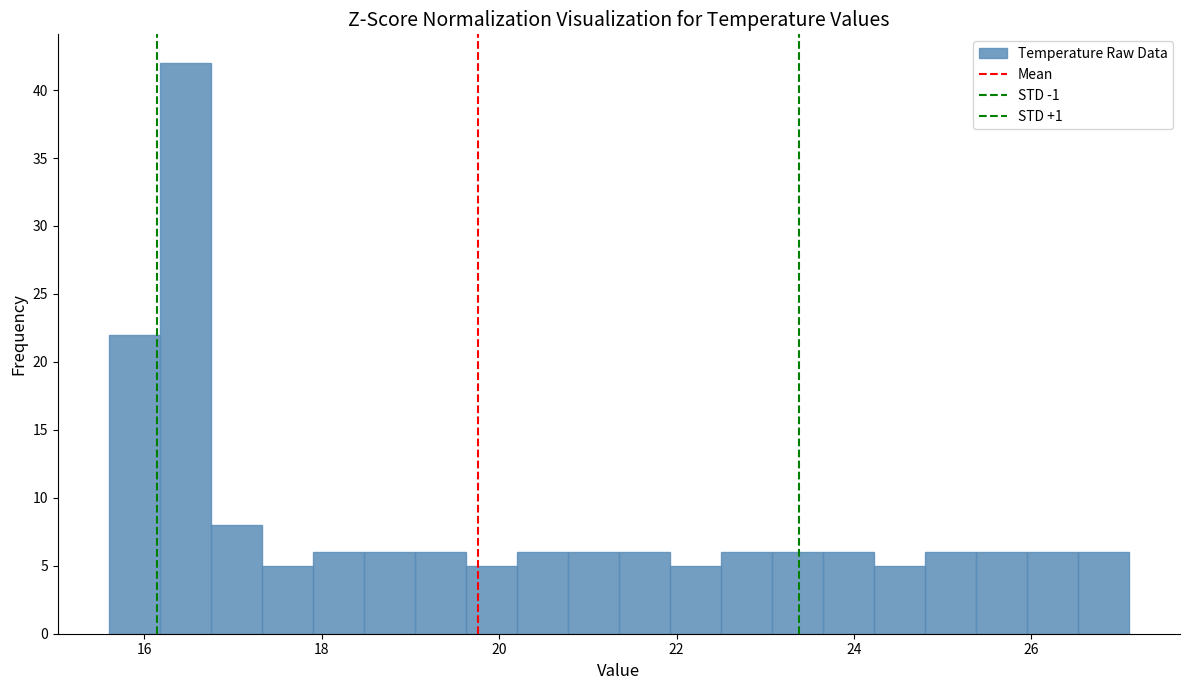

Around what value on the x-axis is the tallest bar? Give the approximate position of its centre, as read against the axis.

16.4